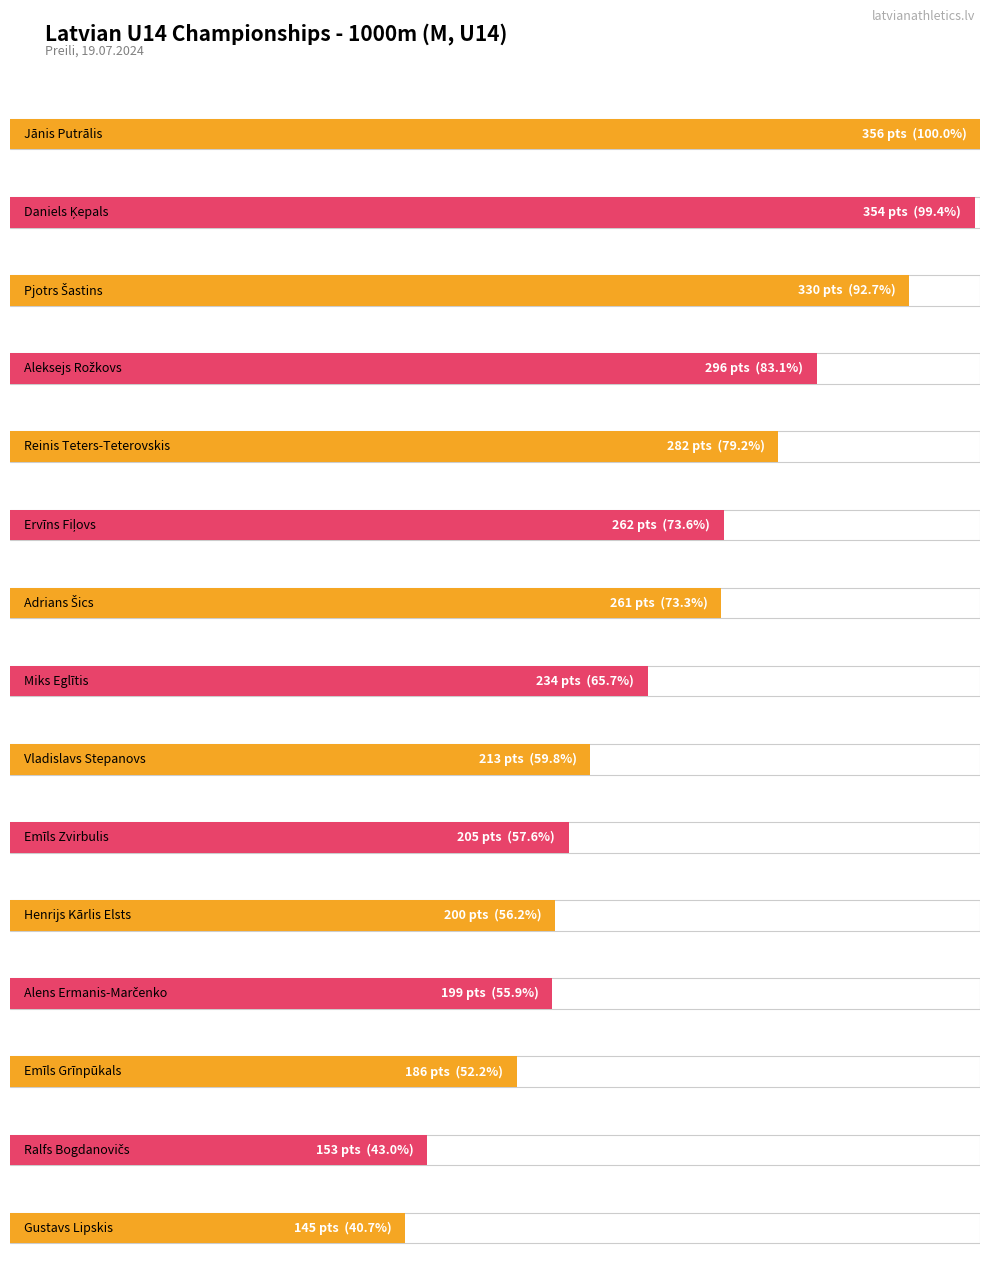

Where does the WA series first go above 234?

Jānis Putrālis